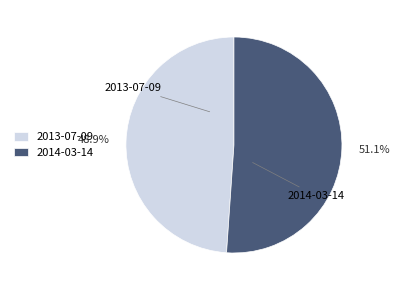

Is it true that 2014-03-14 is 37% of the pie?

False